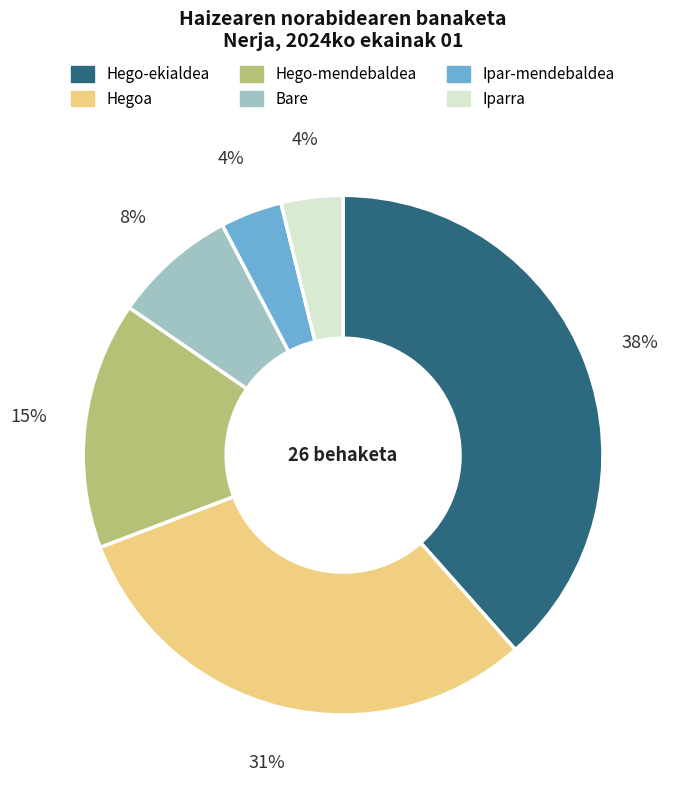

Which has a higher value, Hego-mendebaldea or Iparra?

Hego-mendebaldea